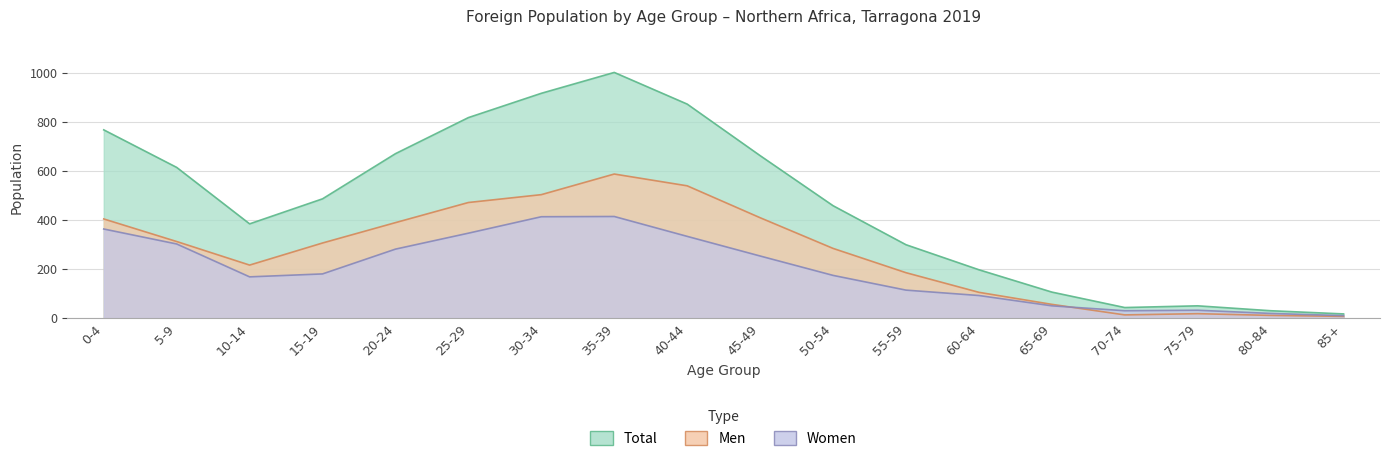

What is the sum of all Women values?

3574